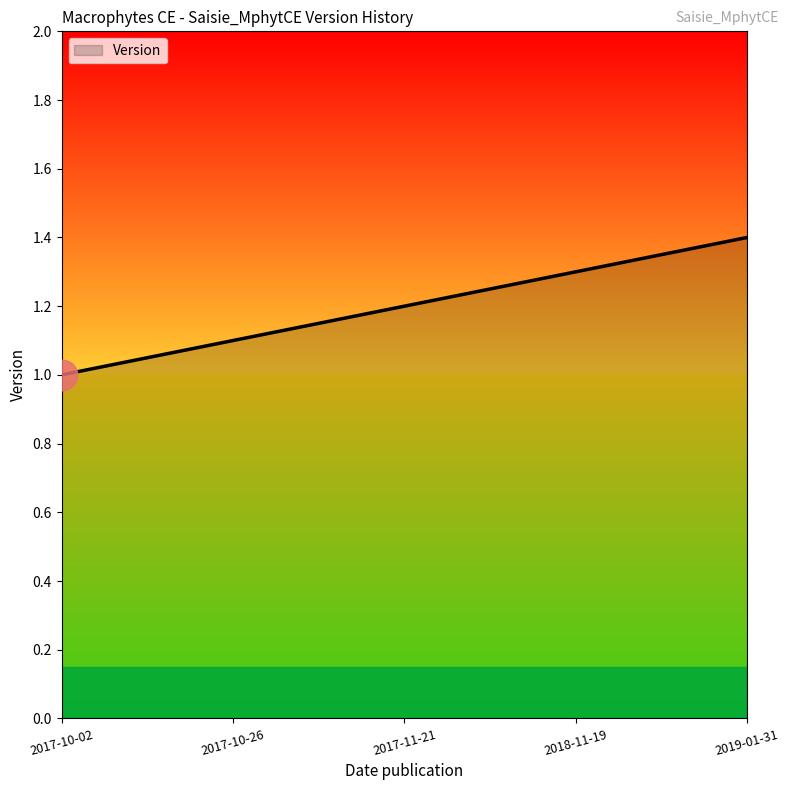

Reading left to right, extract all data points from this chart.

1.0	1.1	1.2	1.3	1.4